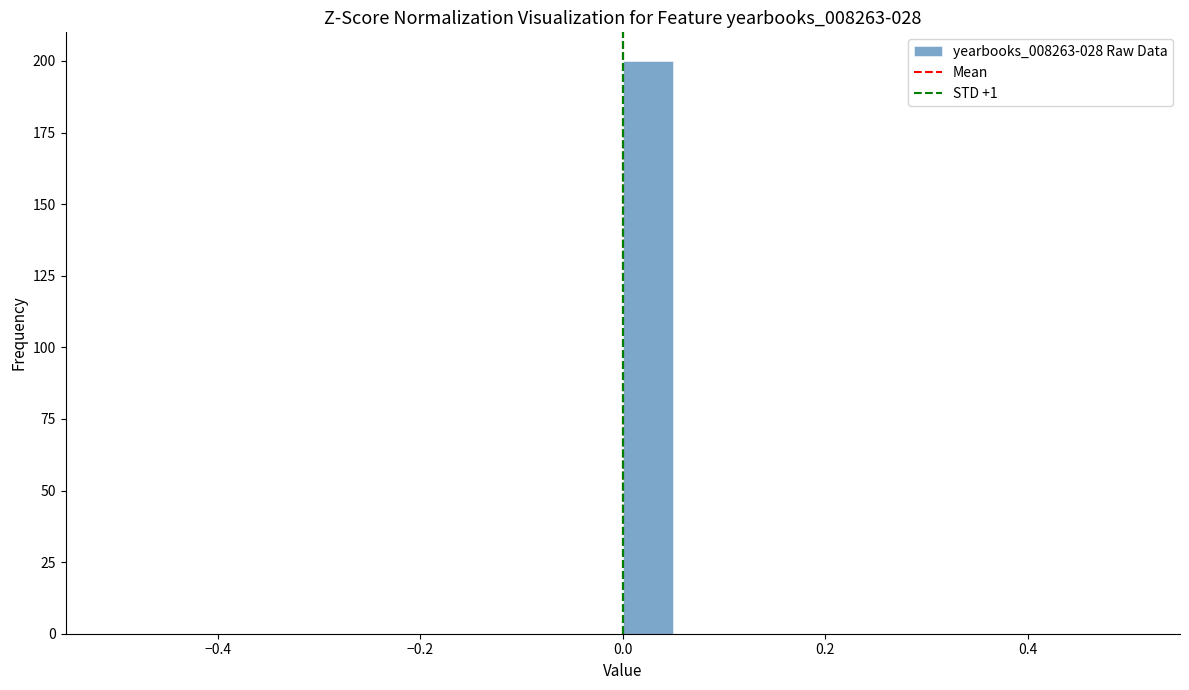

Read against the x-axis, roughly where is the centre of the tallest bar?

0.02